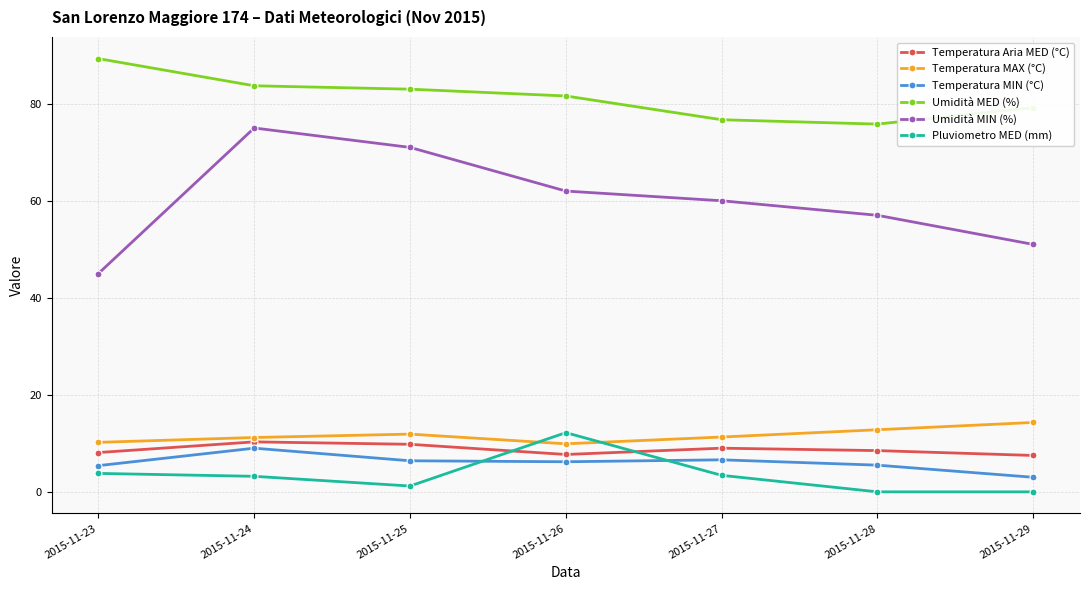

What is the difference between the highest and lowest values at 2015-11-27?

73.3